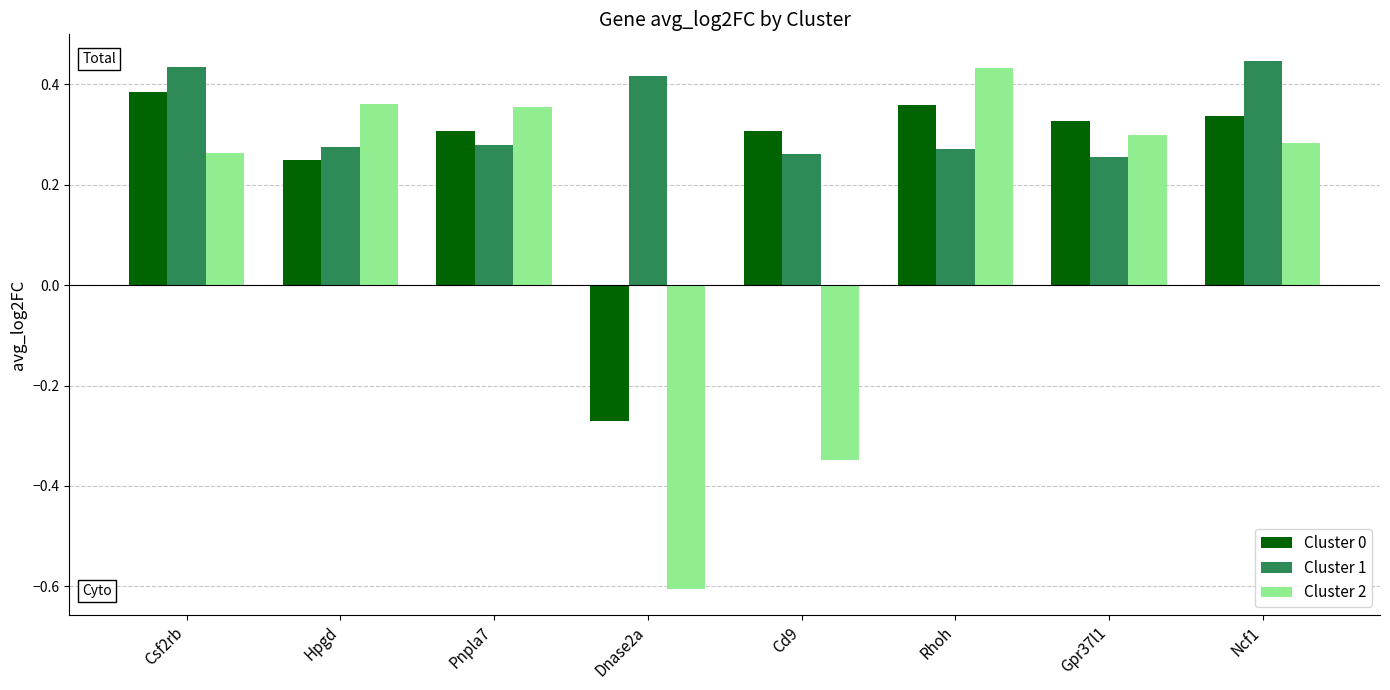

What is the spread (max minus min) of values at Dnase2a?

1.0